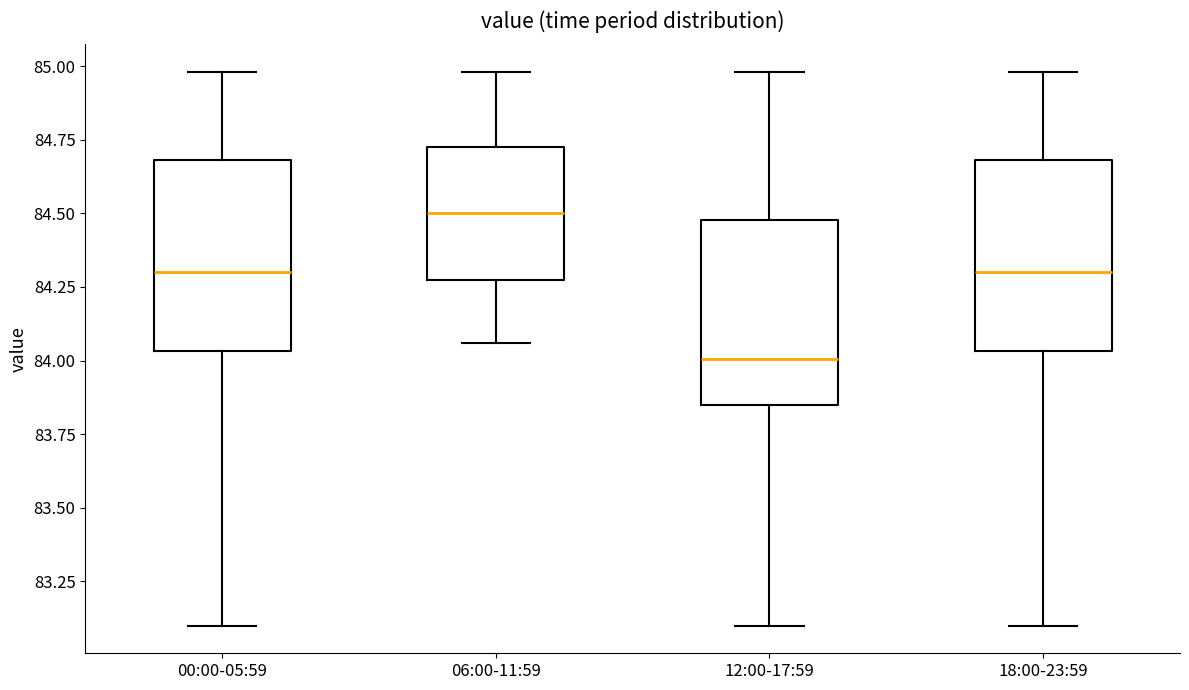

Reading left to right, transcribe this box plot: for each box, give where its median line is, the range the box spans, and where its two whiskers end, as read against the y-axis. The values are not printed on the chart, so give them approximately, as read against the axis.

00:00-05:59: median 84.30, box 84.05 to 84.70, whiskers 83.10 to 85.00
06:00-11:59: median 84.50, box 84.30 to 84.75, whiskers 84.05 to 85.00
12:00-17:59: median 84.00, box 83.85 to 84.50, whiskers 83.10 to 85.00
18:00-23:59: median 84.30, box 84.05 to 84.70, whiskers 83.10 to 85.00